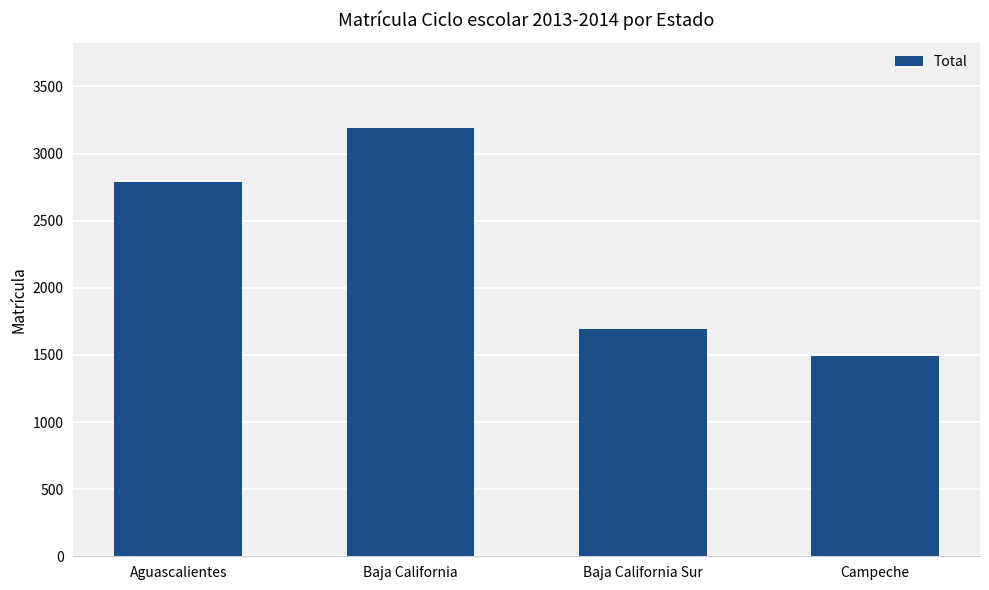

True or false: the data shows 2081 at Campeche.

False